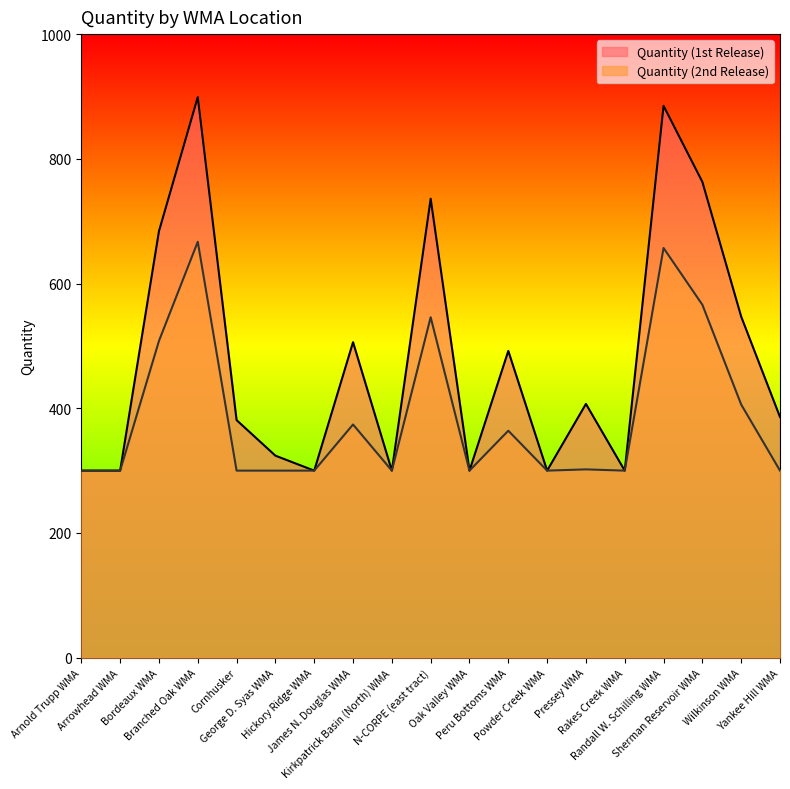

True or false: Quantity (2nd Release) and Quantity (1st Release) intersect in this chart.

False